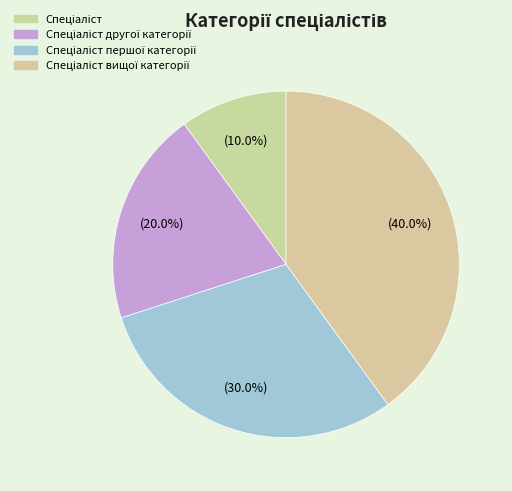

What percentage do Спеціаліст and Спеціаліст вищої категорії together represent?

50.0%